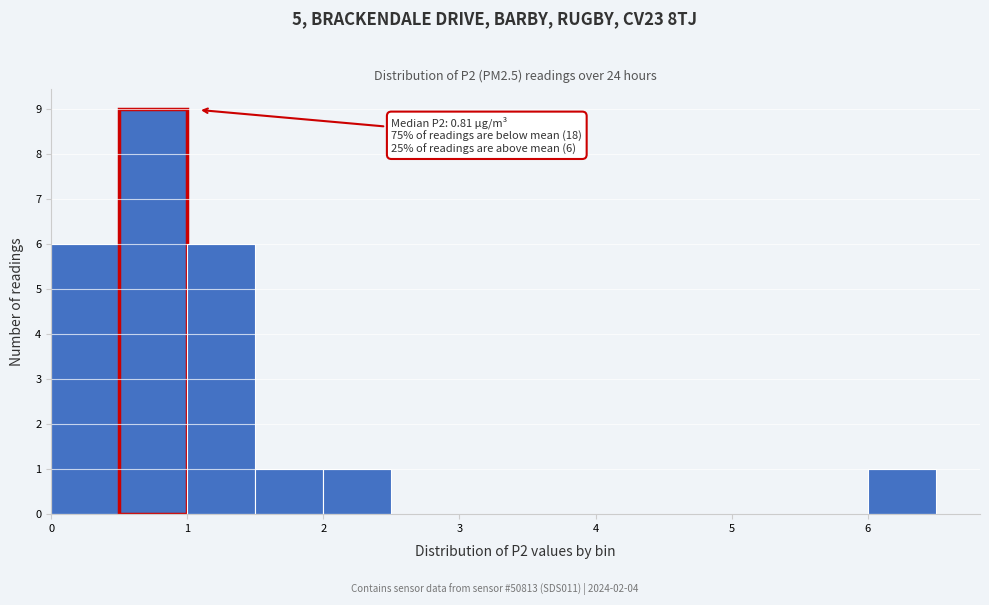

Over which range of the x-axis is the bar tallest?

0.5 to 1.0